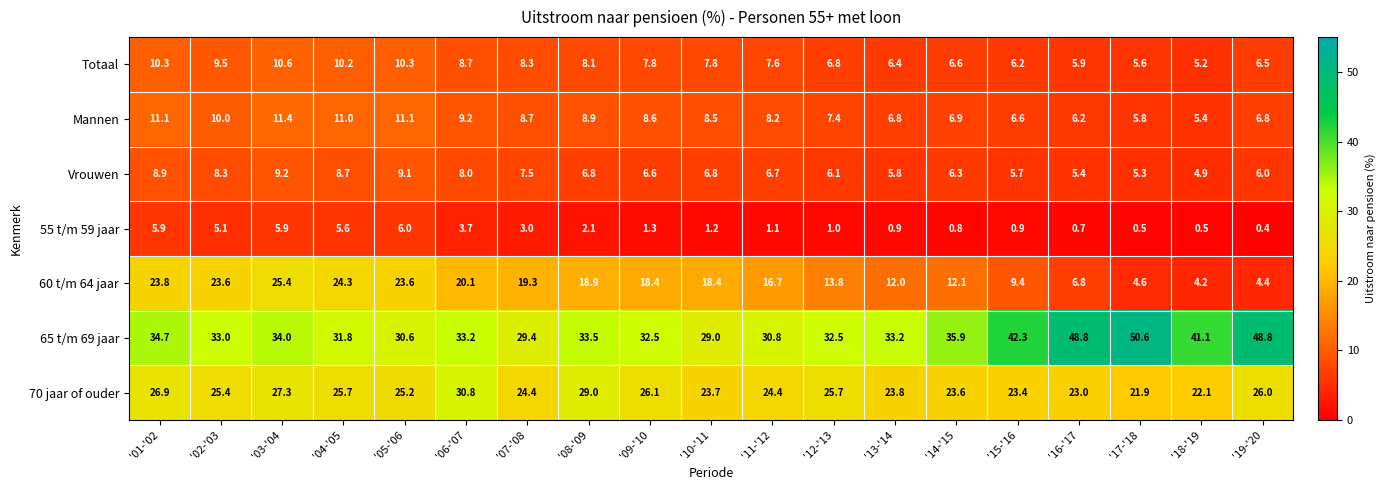

Which category has the lowest value across all series?

'19-'20